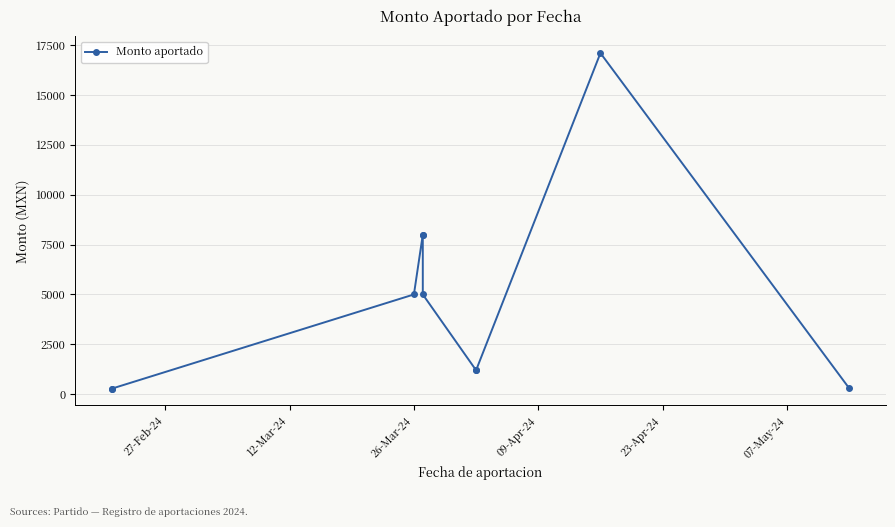

At which category does the chart reach its minimum across all series?

27-Feb-24